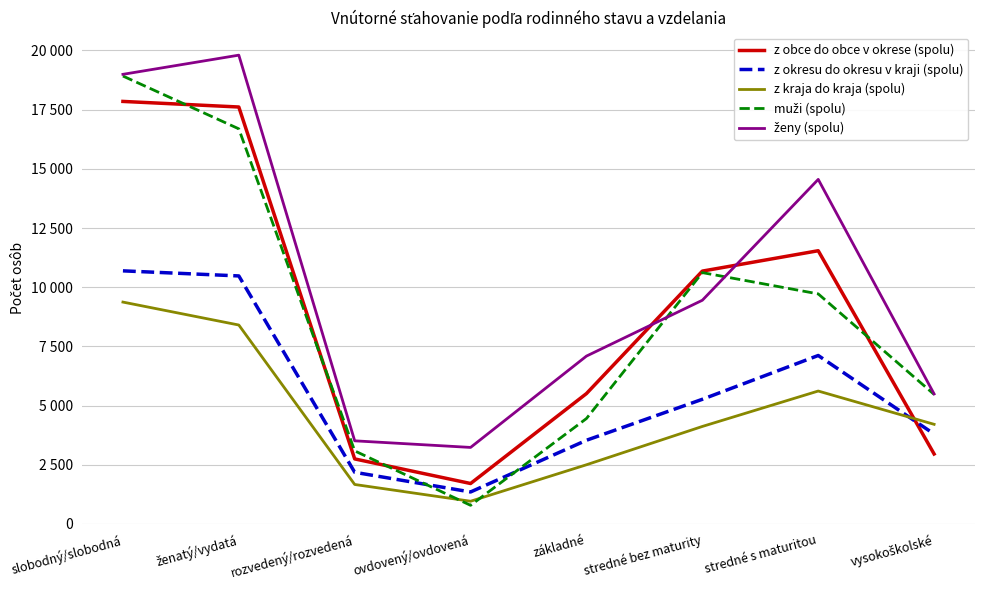

At which label does z kraja do kraja (spolu) reach its minimum?

ovdovený/ovdovená